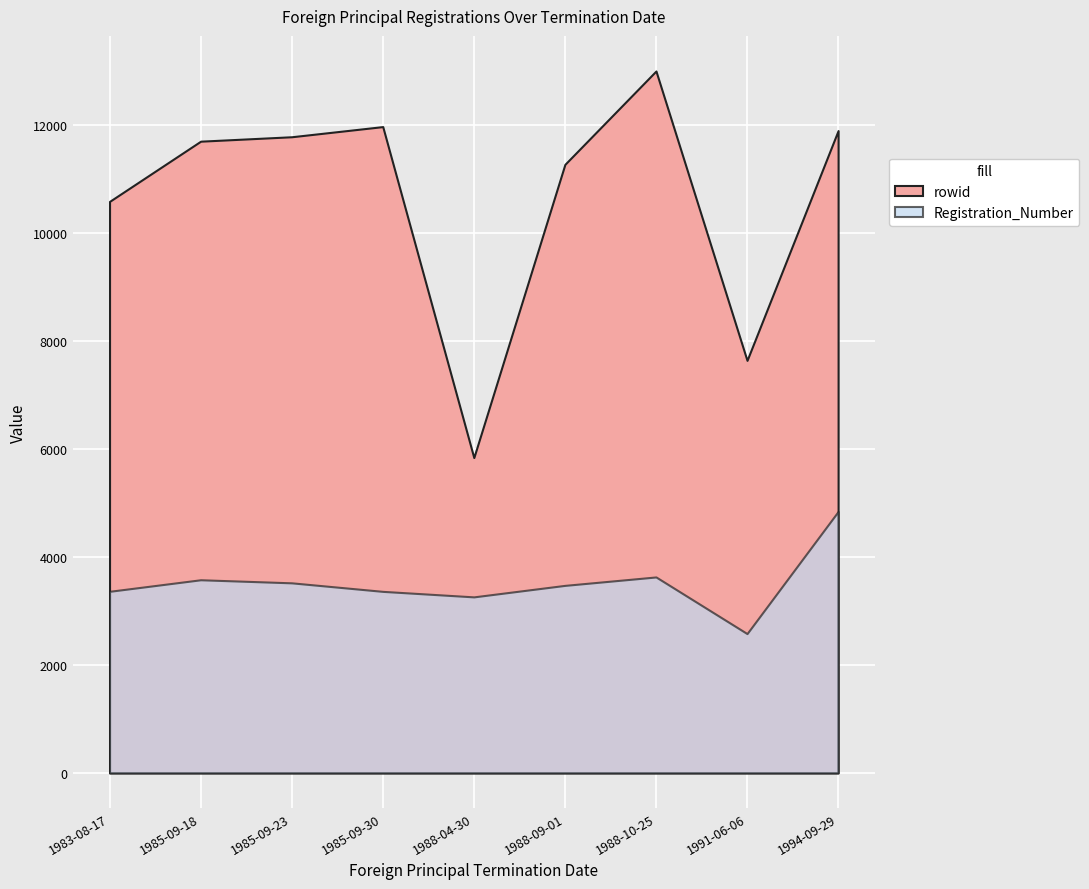

What are all the series names shown in the legend?

rowid, Registration_Number